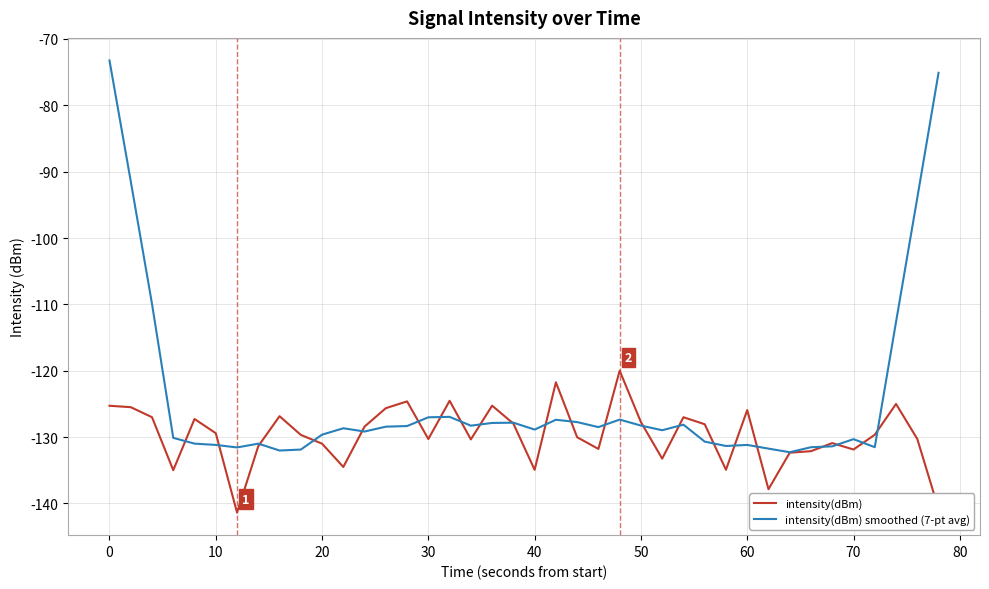

Rank the series by their average value, from highest to lowest.

intensity(dBm) smoothed (7-pt avg), intensity(dBm)